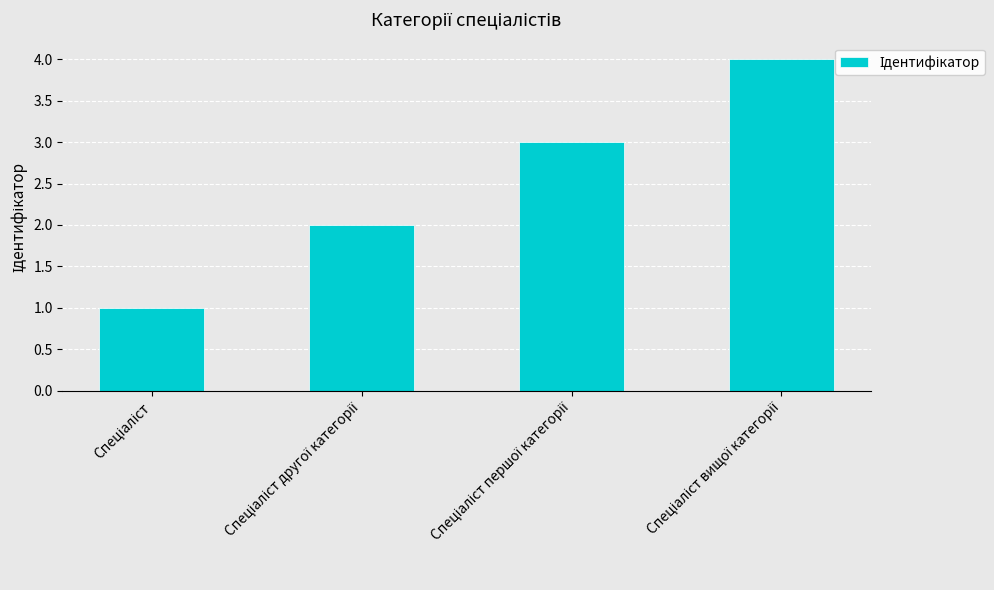

What is the difference between the maximum and minimum values?

3